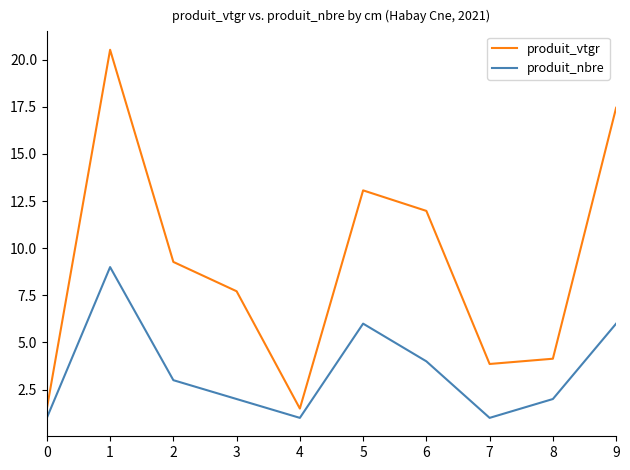

Between 3 and 8, which series saw the biggest shift?

produit_vtgr